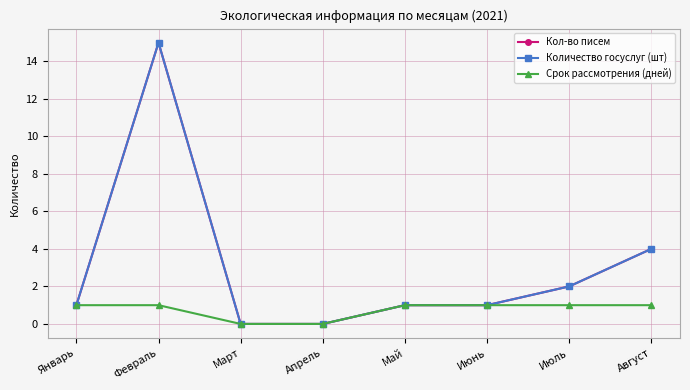

Does the chart have visible grid lines?

Yes